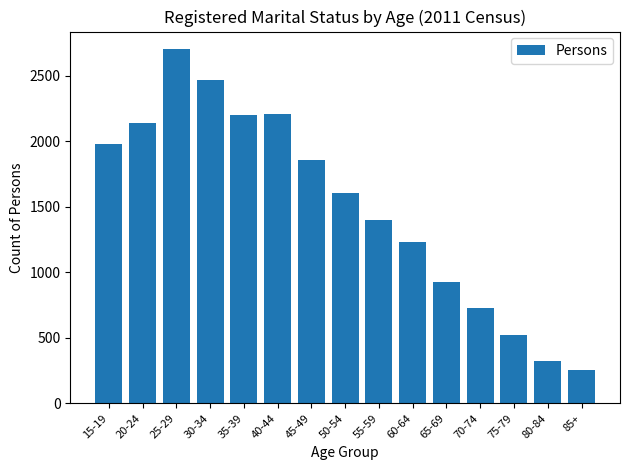

What is the difference between the maximum and minimum values?

2450